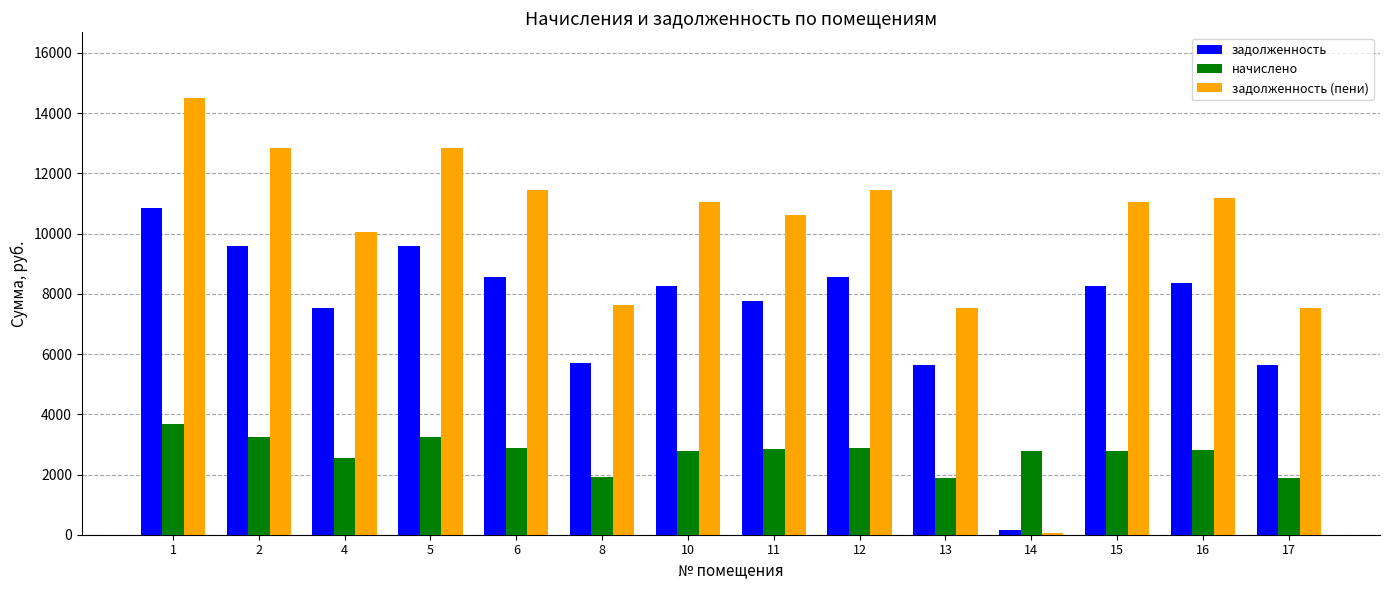

What is the greatest value displayed?

14509.2